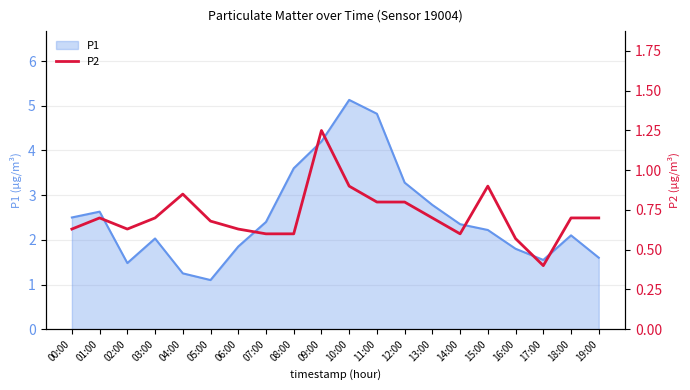

True or false: P1 has a value of 1.5 at 02:00.

True